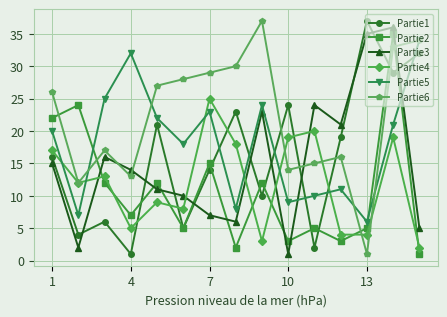

What is the difference between the second highest and second lowest values in the Partie3 series?

33